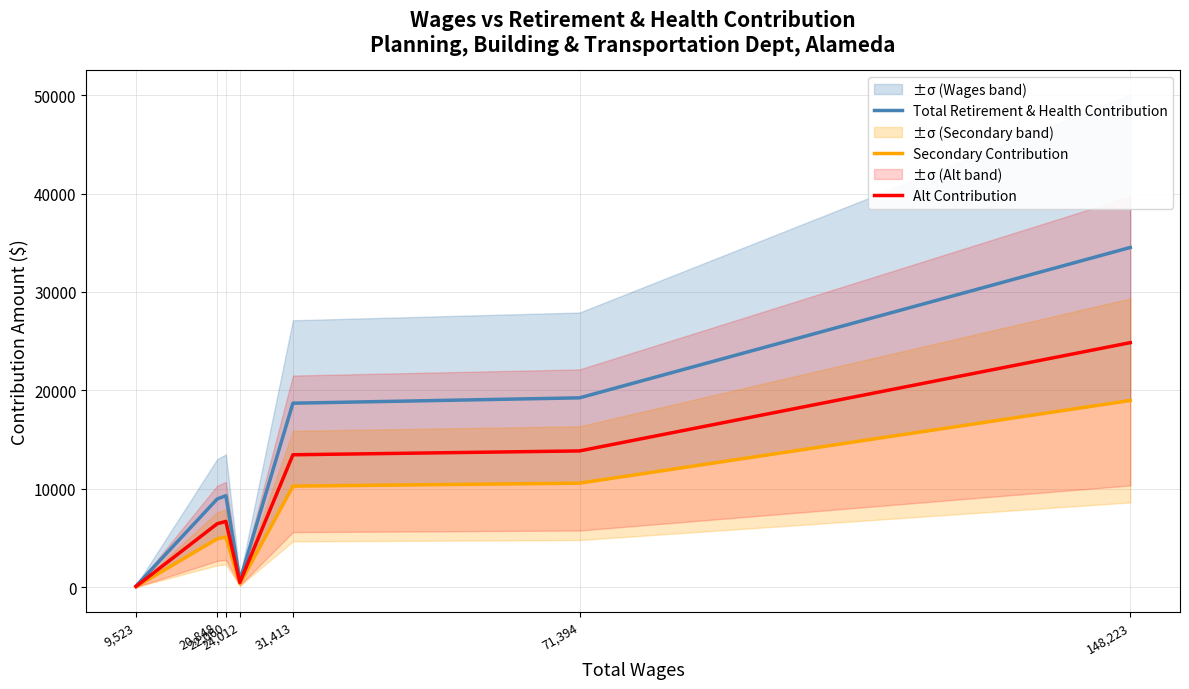

Does the chart display data point markers on the line(s)?

No